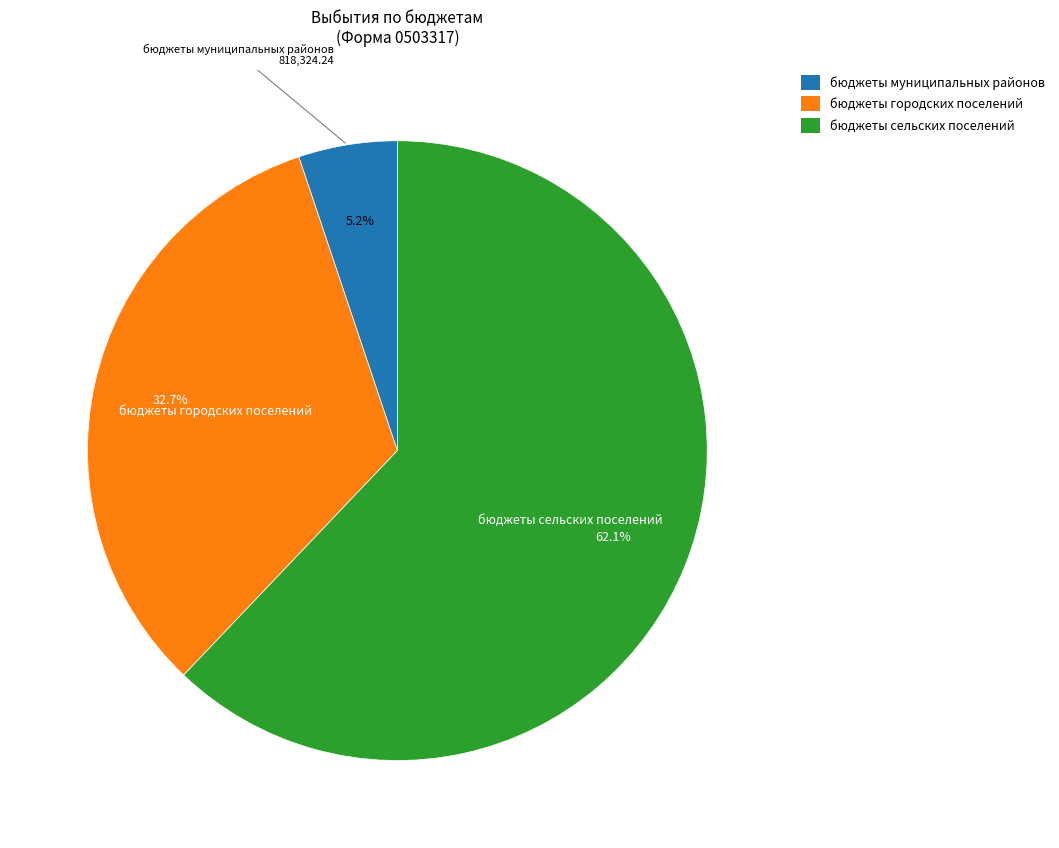

To the nearest percent, what is the difference between the бюджеты городских поселений and бюджеты муниципальных районов slice percentages?

28%